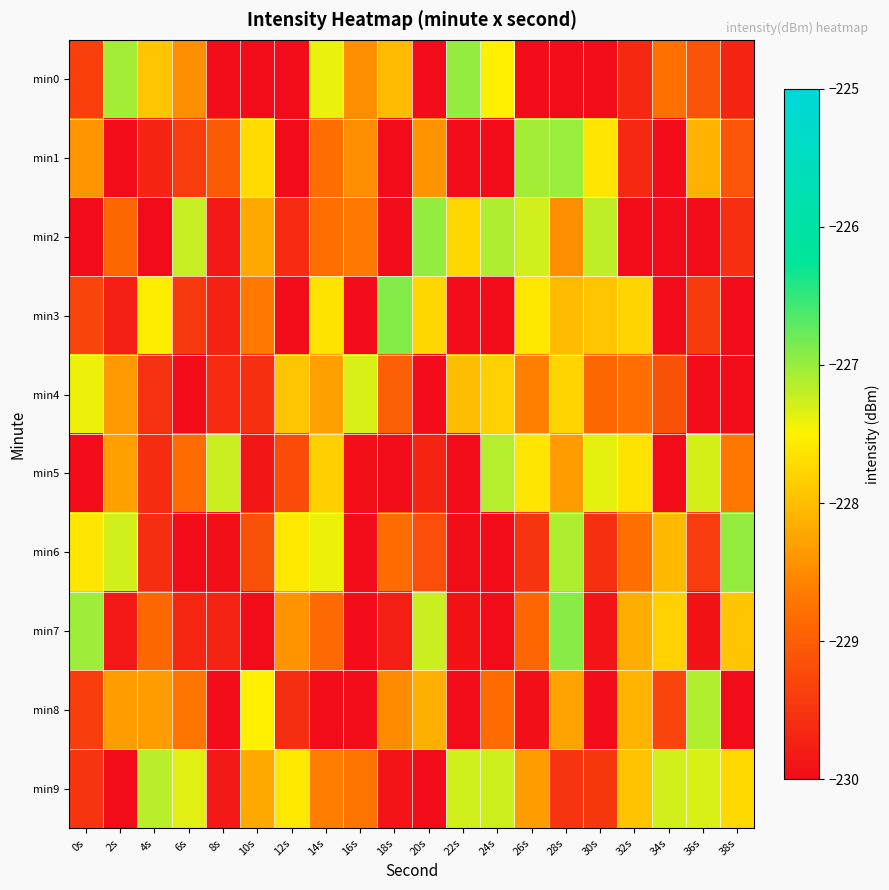

Reading left to right, what are all the values shown in this chart?

min0: 0s=-229.4	2s=-227.1	4s=-227.9	6s=-228.5	8s=-230.2	10s=-230.2	12s=-230.6	14s=-227.4	16s=-228.5	18s=-228.0	20s=-230.8	22s=-227.0	24s=-227.5	26s=-230.0	28s=-230.1	30s=-230.1	32s=-229.6	34s=-228.8	36s=-229.1	38s=-229.7
min1: 0s=-228.4	2s=-230.3	4s=-229.7	6s=-229.4	8s=-229.0	10s=-227.7	12s=-230.1	14s=-228.8	16s=-228.5	18s=-230.7	20s=-228.4	22s=-230.2	24s=-230.6	26s=-227.1	28s=-227.0	30s=-227.6	32s=-229.6	34s=-230.5	36s=-228.1	38s=-229.1
min2: 0s=-230.4	2s=-228.9	4s=-230.7	6s=-227.2	8s=-229.8	10s=-228.2	12s=-229.6	14s=-228.8	16s=-228.7	18s=-230.1	20s=-227.0	22s=-227.8	24s=-227.1	26s=-227.3	28s=-228.5	30s=-227.2	32s=-230.5	34s=-230.1	36s=-230.7	38s=-229.6
min3: 0s=-229.3	2s=-229.8	4s=-227.5	6s=-229.4	8s=-229.7	10s=-228.7	12s=-230.3	14s=-227.7	16s=-230.6	18s=-226.9	20s=-227.8	22s=-230.1	24s=-230.8	26s=-227.6	28s=-228.0	30s=-227.9	32s=-227.8	34s=-230.6	36s=-229.4	38s=-230.4
min4: 0s=-227.4	2s=-228.4	4s=-229.5	6s=-230.6	8s=-229.6	10s=-229.6	12s=-227.9	14s=-228.3	16s=-227.3	18s=-229.0	20s=-230.4	22s=-228.0	24s=-227.8	26s=-228.6	28s=-227.8	30s=-228.9	32s=-228.8	34s=-229.2	36s=-230.8	38s=-230.4
min5: 0s=-230.7	2s=-228.3	4s=-229.6	6s=-228.8	8s=-227.2	10s=-229.9	12s=-229.2	14s=-227.8	16s=-229.9	18s=-230.6	20s=-229.7	22s=-230.2	24s=-227.1	26s=-227.6	28s=-228.3	30s=-227.4	32s=-227.6	34s=-230.1	36s=-227.3	38s=-228.7
min6: 0s=-227.6	2s=-227.3	4s=-229.6	6s=-230.4	8s=-229.9	10s=-229.2	12s=-227.6	14s=-227.4	16s=-230.8	18s=-228.8	20s=-229.2	22s=-230.0	24s=-230.4	26s=-229.5	28s=-227.1	30s=-229.6	32s=-228.8	34s=-228.0	36s=-229.4	38s=-227.0
min7: 0s=-227.0	2s=-229.9	4s=-228.9	6s=-229.7	8s=-229.7	10s=-230.7	12s=-228.4	14s=-228.9	16s=-230.7	18s=-229.7	20s=-227.2	22s=-229.9	24s=-230.3	26s=-228.9	28s=-226.9	30s=-229.9	32s=-228.2	34s=-227.8	36s=-229.9	38s=-227.9
min8: 0s=-229.4	2s=-228.3	4s=-228.3	6s=-228.7	8s=-230.5	10s=-227.5	12s=-229.6	14s=-230.1	16s=-230.7	18s=-228.5	20s=-228.2	22s=-230.8	24s=-228.8	26s=-230.0	28s=-228.3	30s=-230.2	32s=-228.1	34s=-229.3	36s=-227.1	38s=-230.3
min9: 0s=-229.5	2s=-230.4	4s=-227.2	6s=-227.4	8s=-229.8	10s=-228.2	12s=-227.6	14s=-228.6	16s=-228.7	18s=-229.9	20s=-230.5	22s=-227.3	24s=-227.3	26s=-228.3	28s=-229.5	30s=-229.5	32s=-228.0	34s=-227.3	36s=-227.3	38s=-227.7